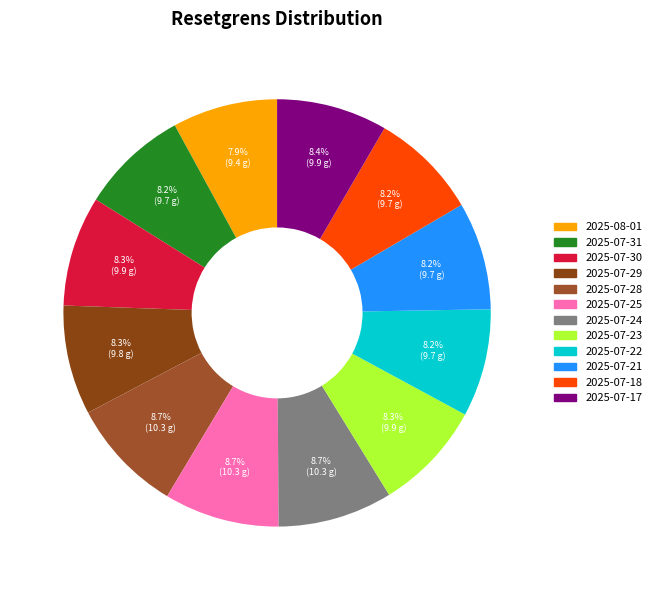

Which category has the smallest portion of the pie?

2025-08-01